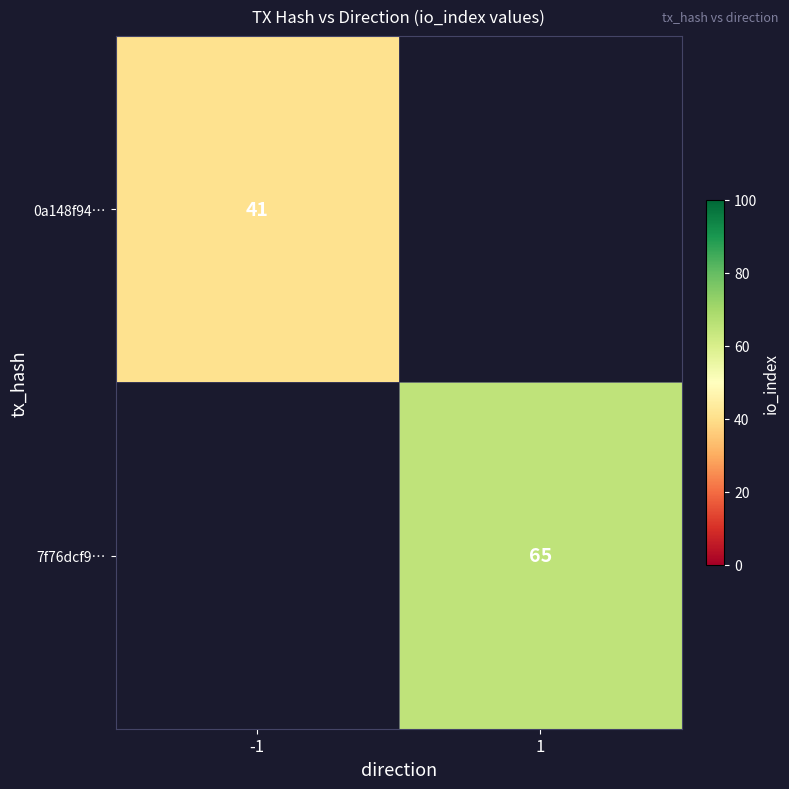

The value of 0a148f94… at -1 is 20. True or false?

False